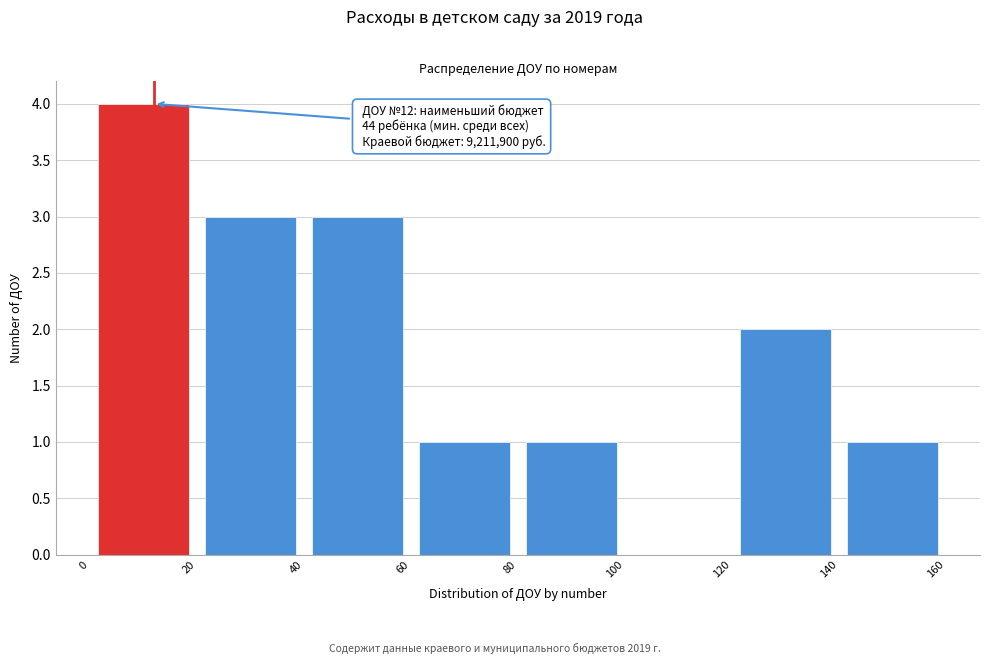

Which range on the x-axis has the tallest bar?

0 to 20